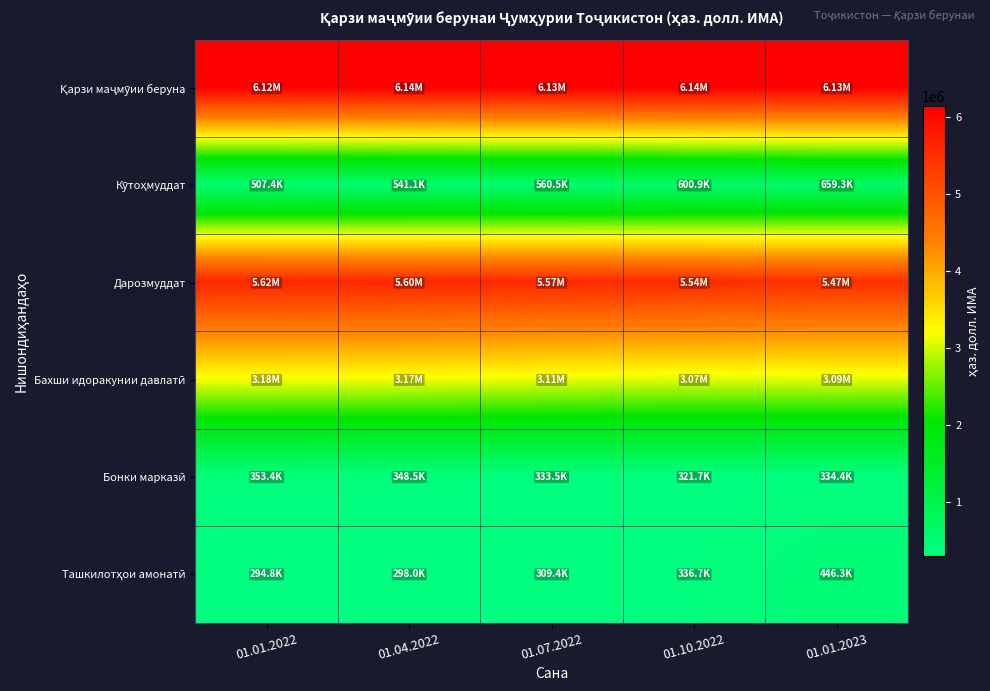

At which category does the chart reach its minimum across all series?

01.01.2022